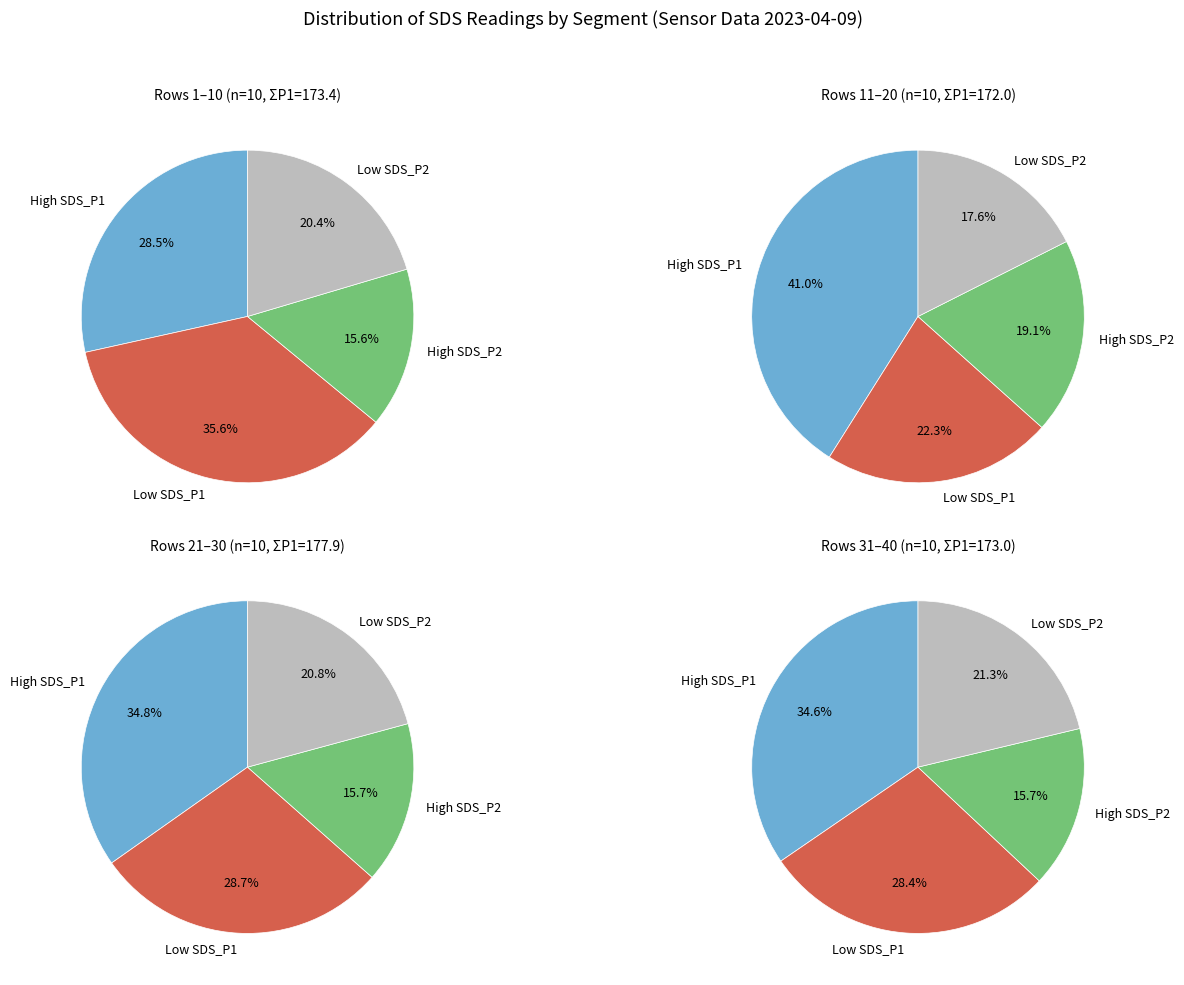

Rank the series by their maximum value, from highest to lowest.

SDS_P1, SDS_P2